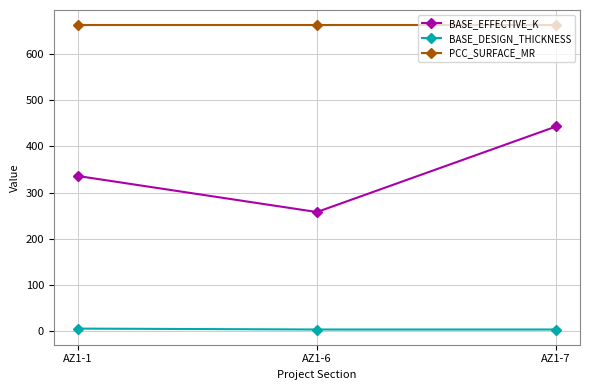

At how many categories does at least one series exceed 258?

3